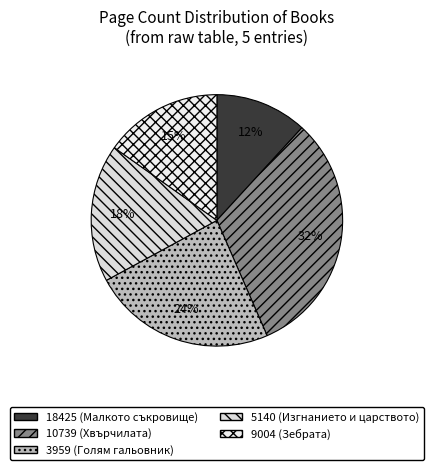

Count the number of slices in the pie.

5